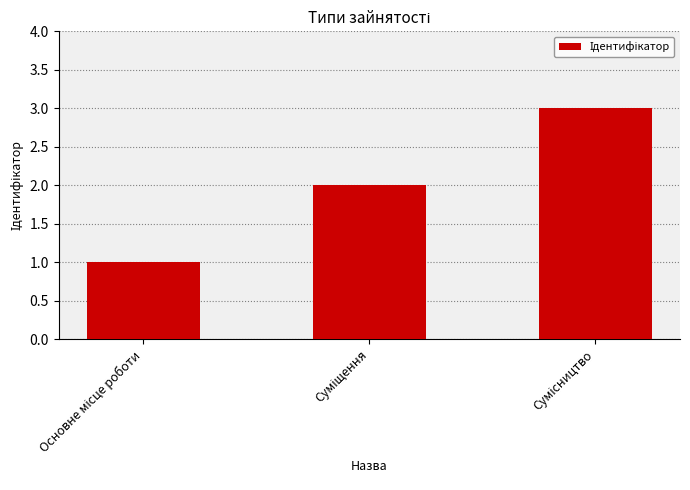

What is the average value?

2